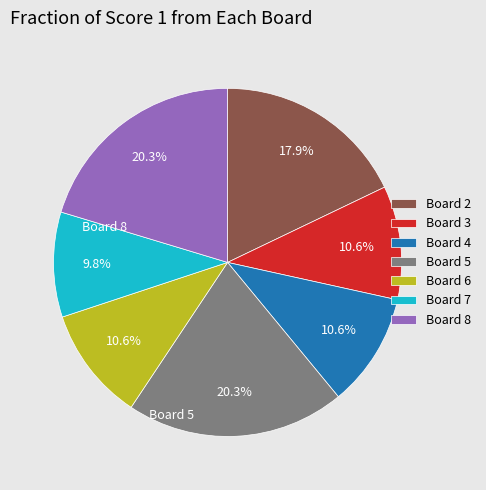

What is the smallest slice in the pie chart?

Board 7